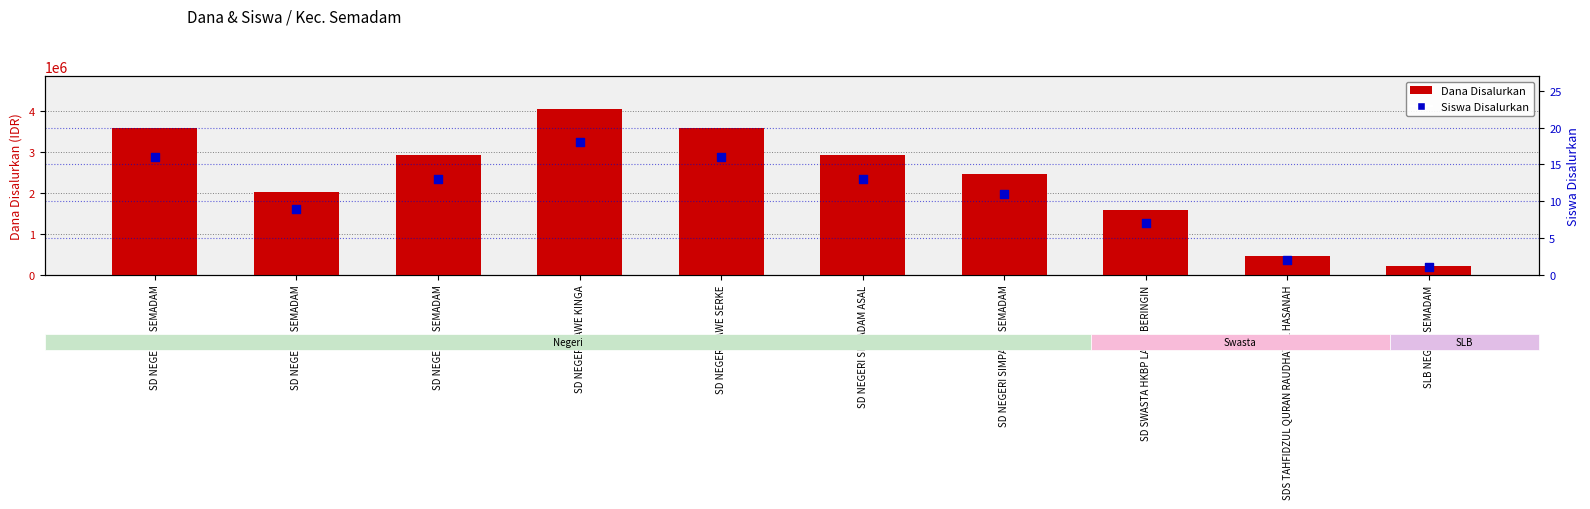

What are all the series names shown in the legend?

Dana Disalurkan, Siswa Disalurkan